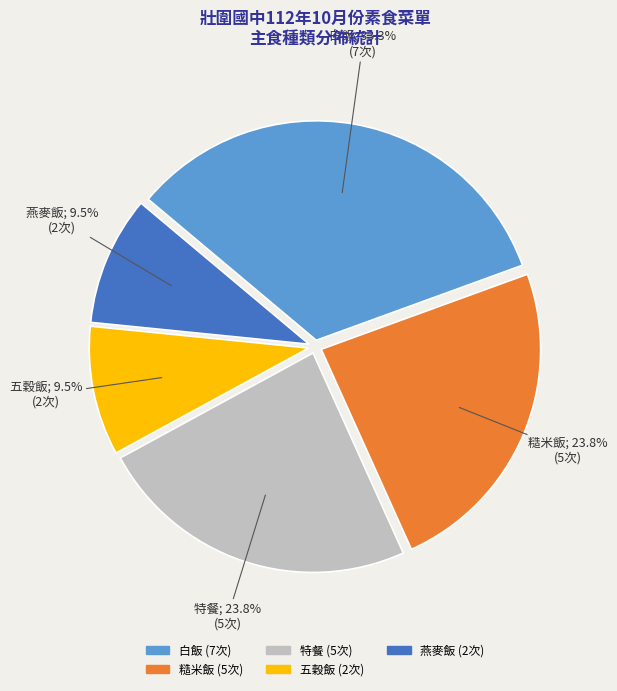

Is there a majority slice in this chart?

No